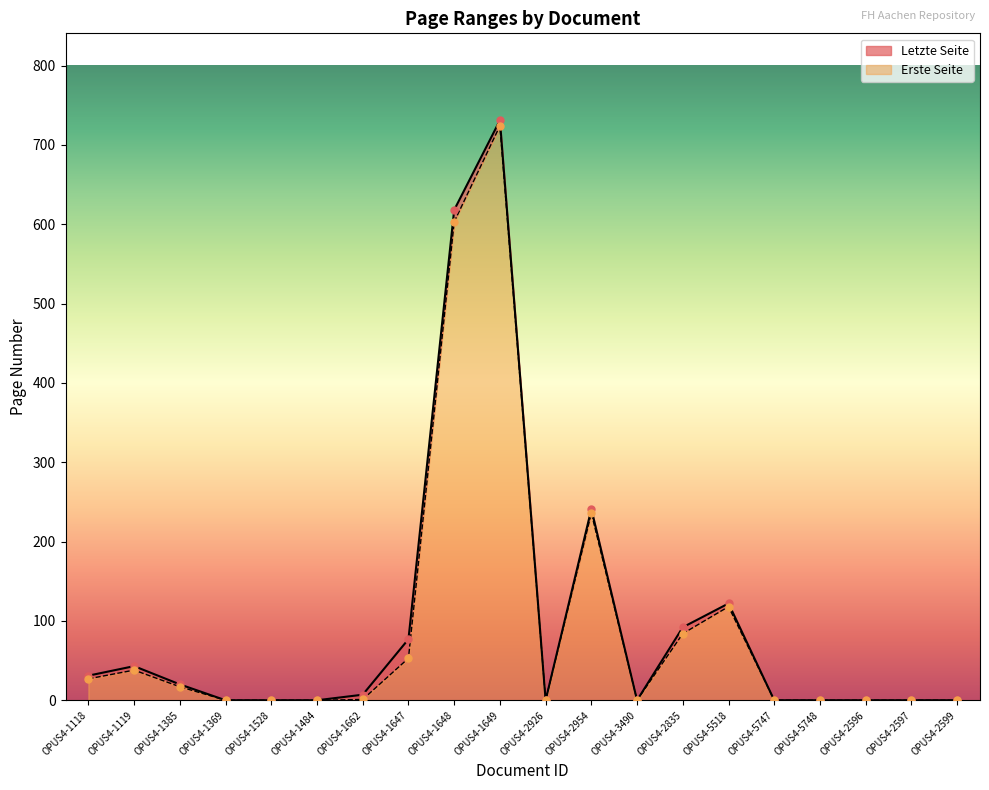

Which series has the largest total across all categories?

Letzte Seite